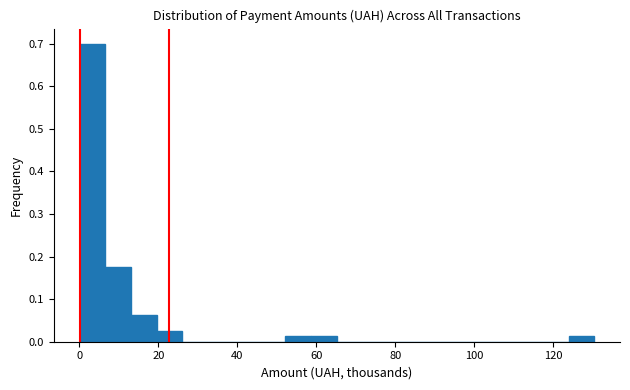

Read against the x-axis, roughly where is the centre of the tallest bar?

4